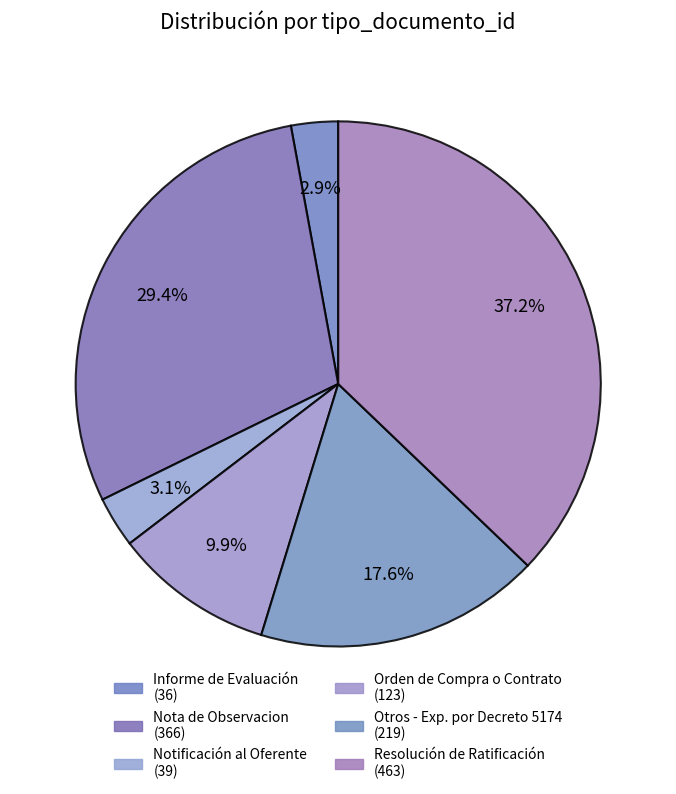

Count the number of slices in the pie.

6